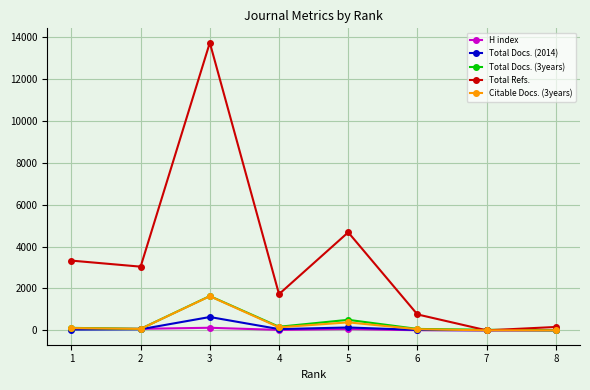

The value of Total Docs. (3years) at 5 is 503. True or false?

True